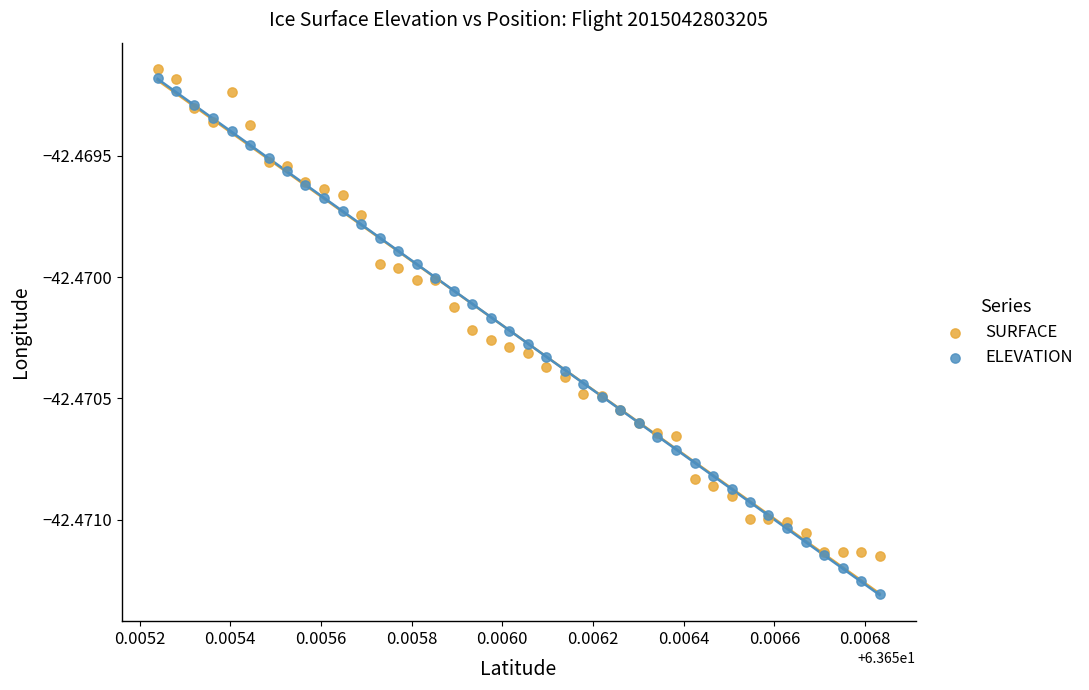

What are all the series names shown in the legend?

SURFACE, ELEVATION